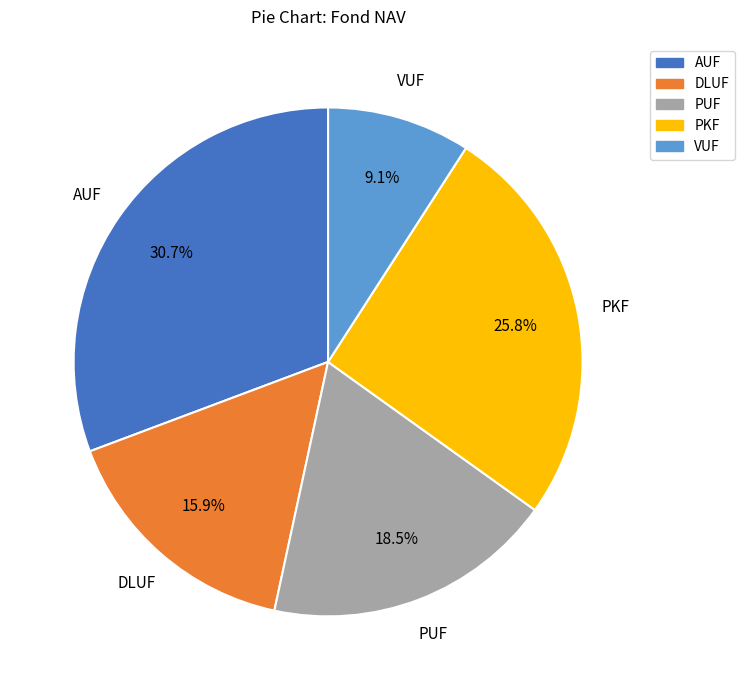

To the nearest percent, what portion does AUF represent?

31%